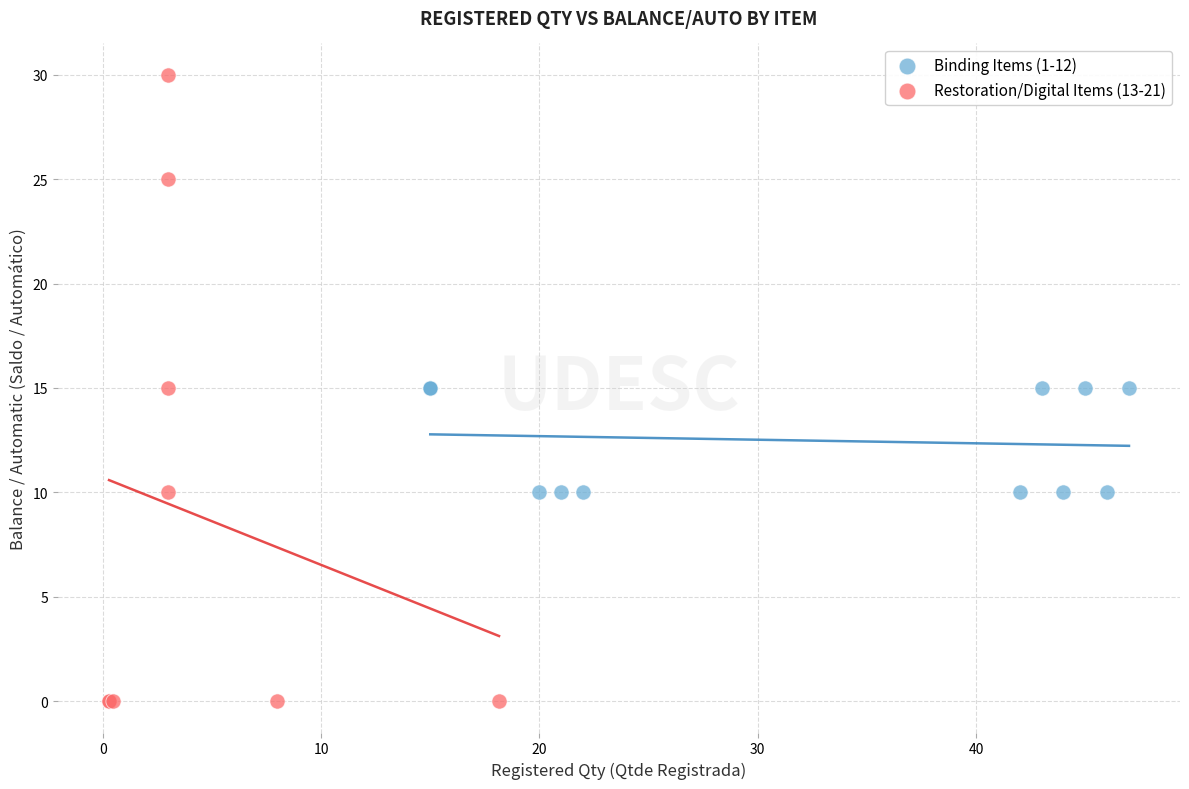

Which series reaches the minimum Y coordinate?

Restoration/Digital Items (13-21)